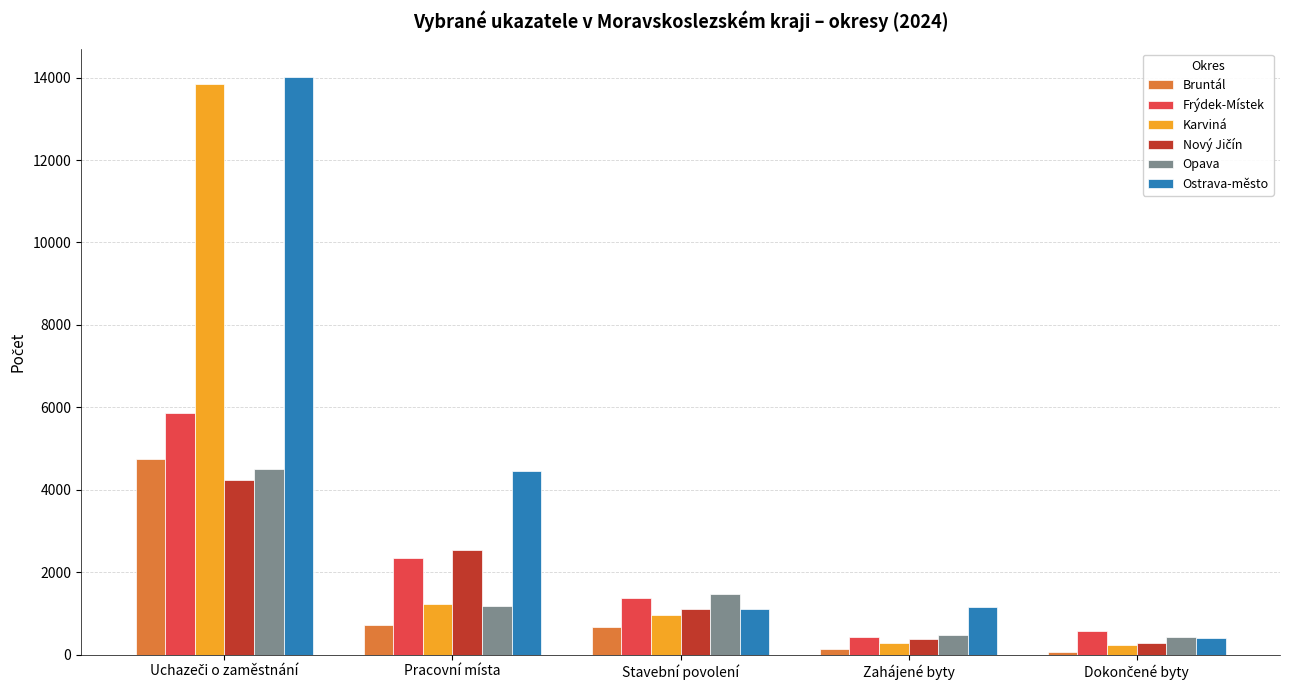

What is the difference between the maximum and minimum values in the Ostrava-město series?

13610